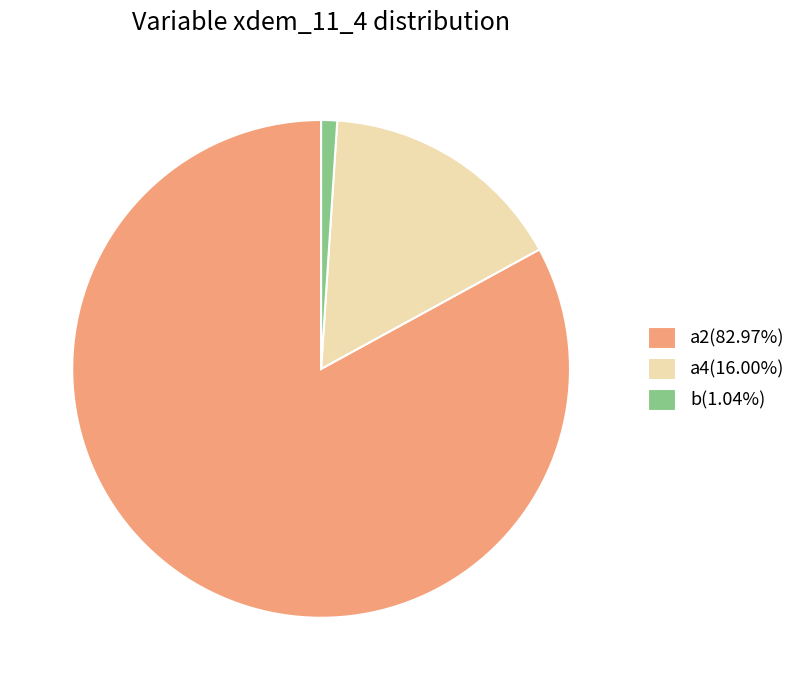

Do b(1.04%) and a4(16.00%) together represent more than half of the pie?

No